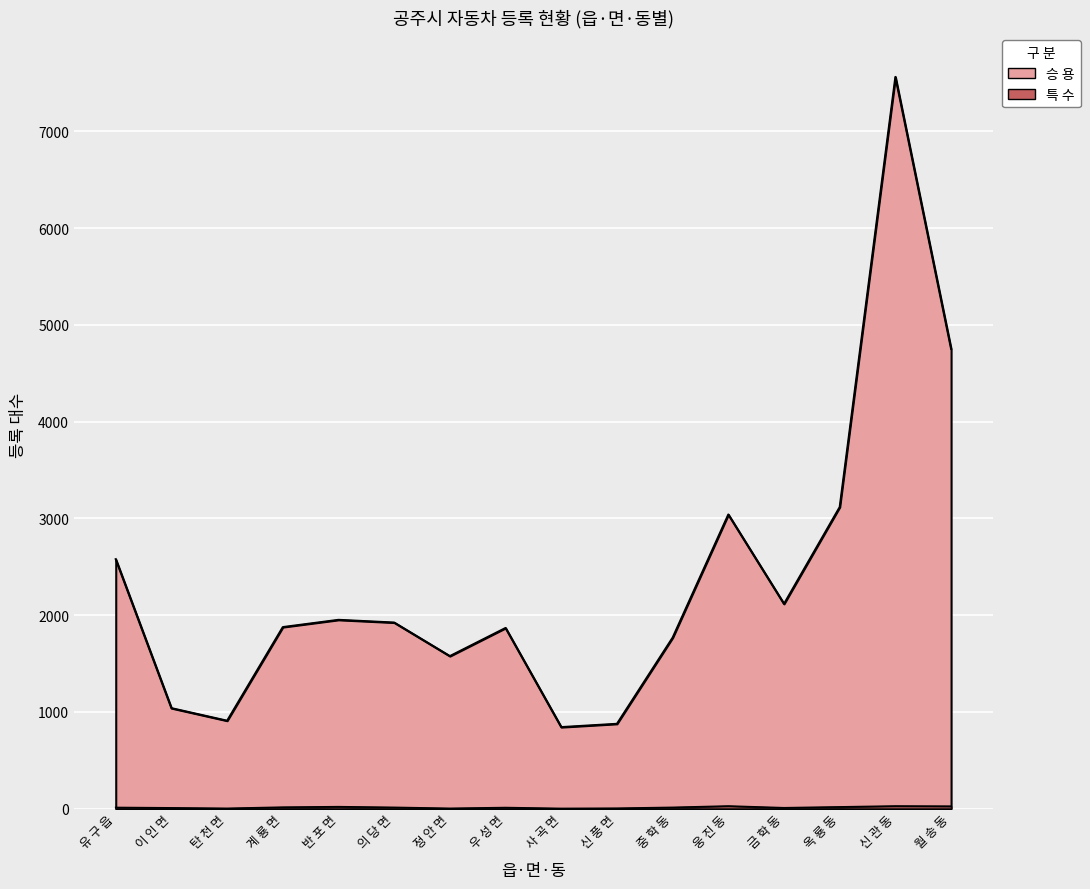

Rank the series at 신 관 동 from lowest to highest value.

특 수, 승 용